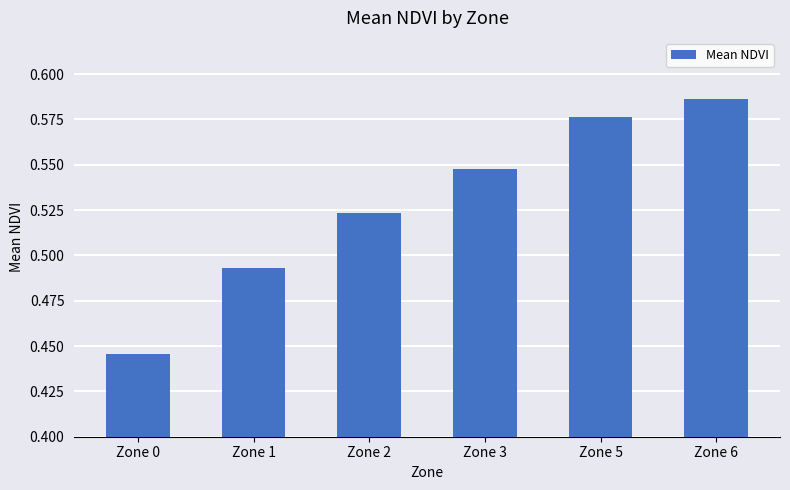

List the labels in order of value, smallest first.

Zone 0, Zone 1, Zone 2, Zone 3, Zone 5, Zone 6